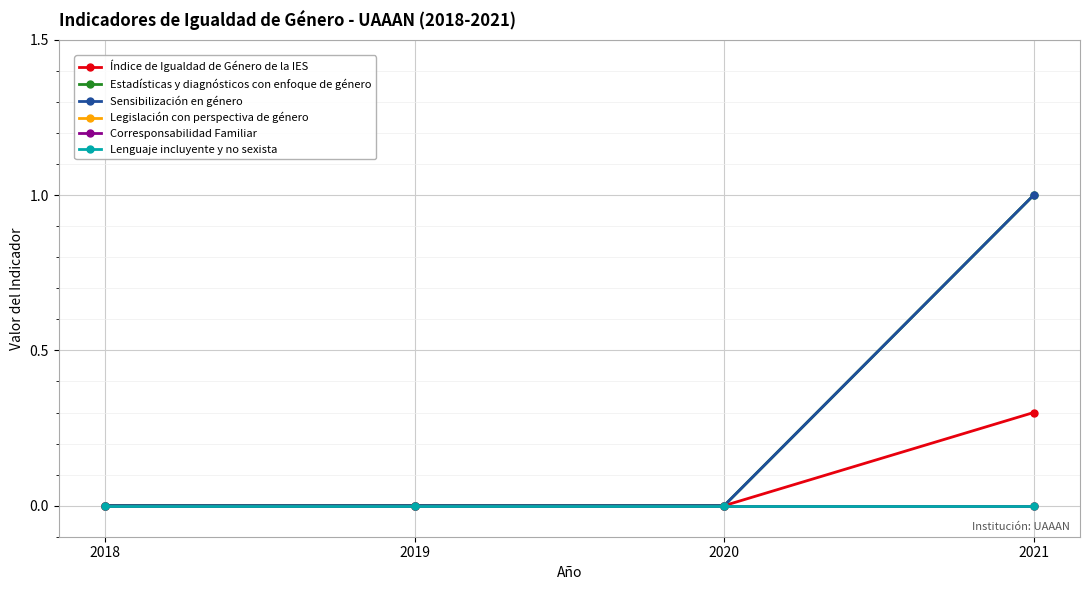

At how many categories does at least one series exceed 0?

1